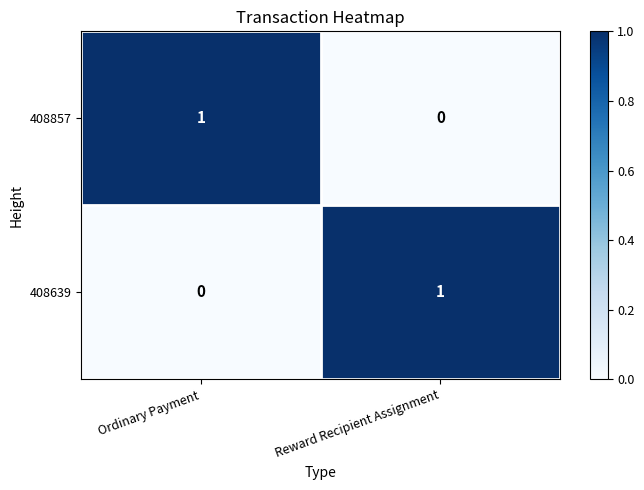

The 408639 series shows 0 at Ordinary Payment. True or false?

True